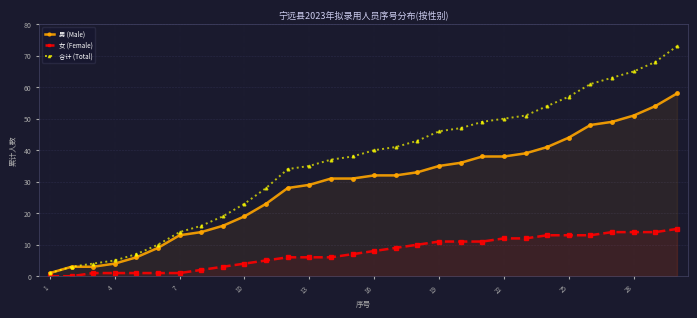

What is the sum of all 女 (Female) values?

224